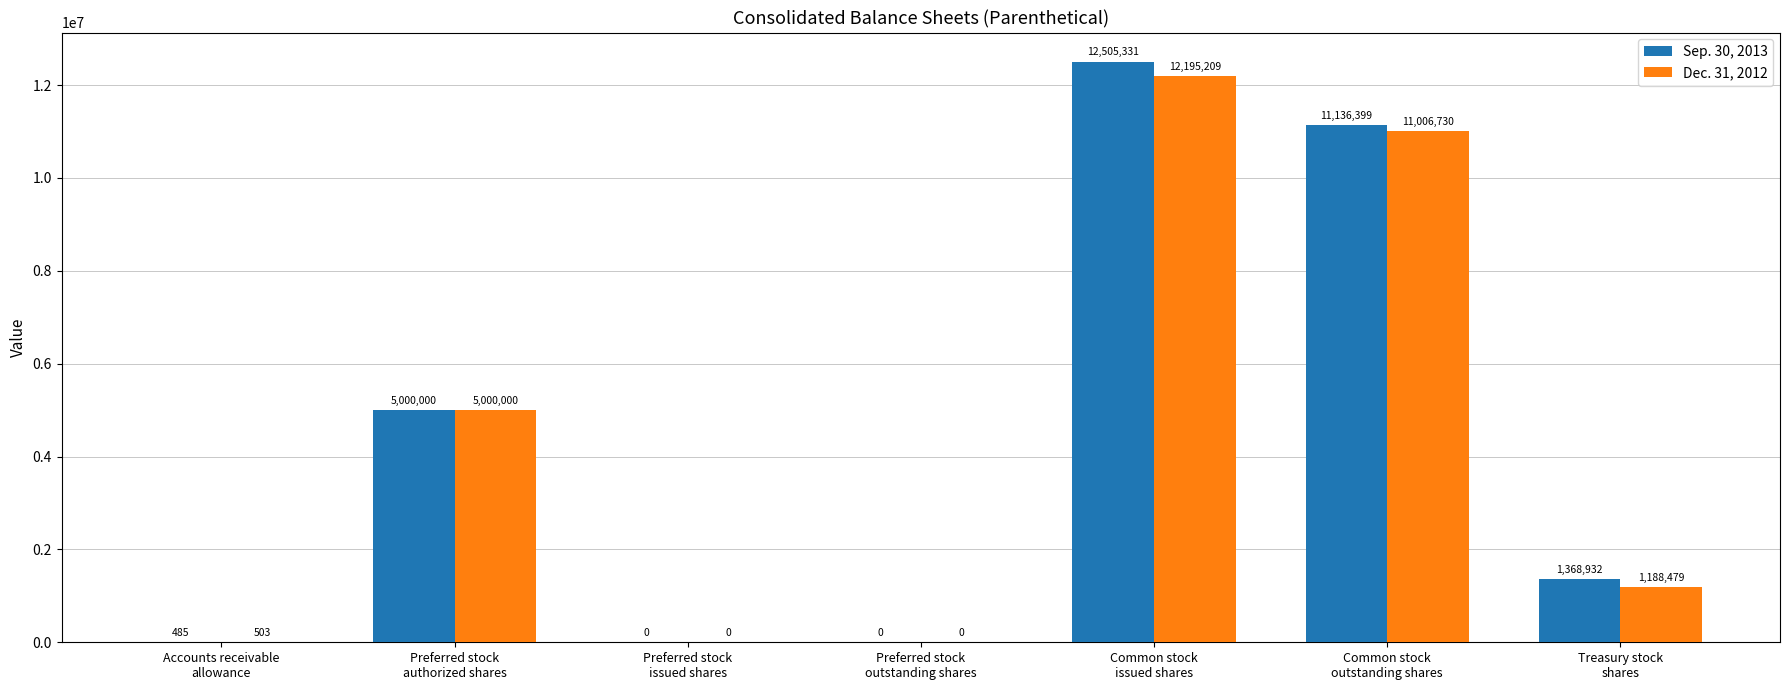

What is the highest value of the Dec. 31, 2012 series?

12195209